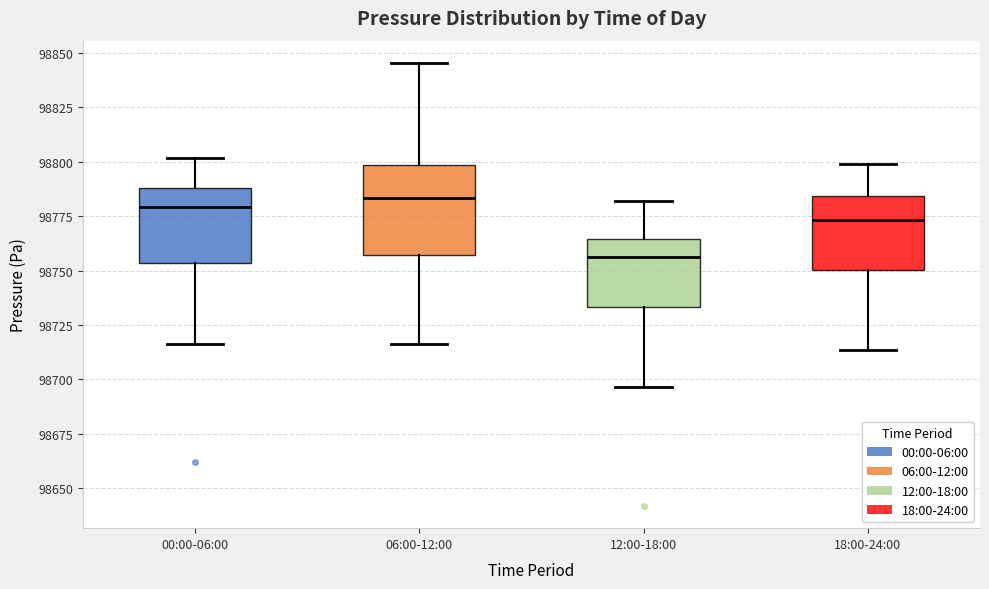

Which box has the lowest median line?

12:00-18:00